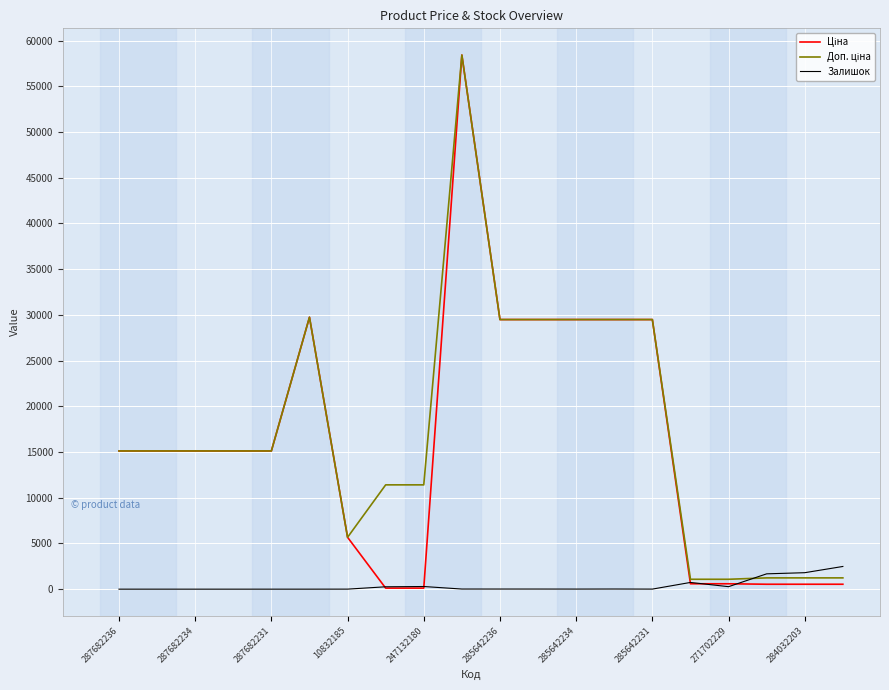

What is the maximum value for Залишок?

2483.0